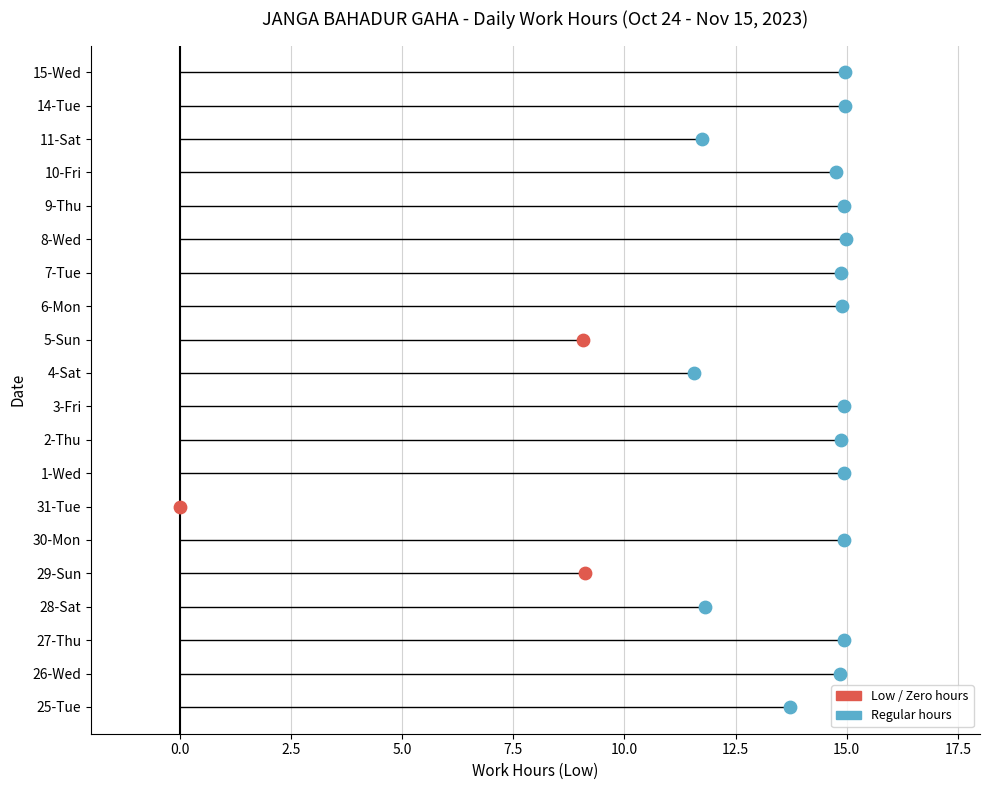

Approximately how many times larger is the value at 30-Mon compared to 26-Wed?

1.0